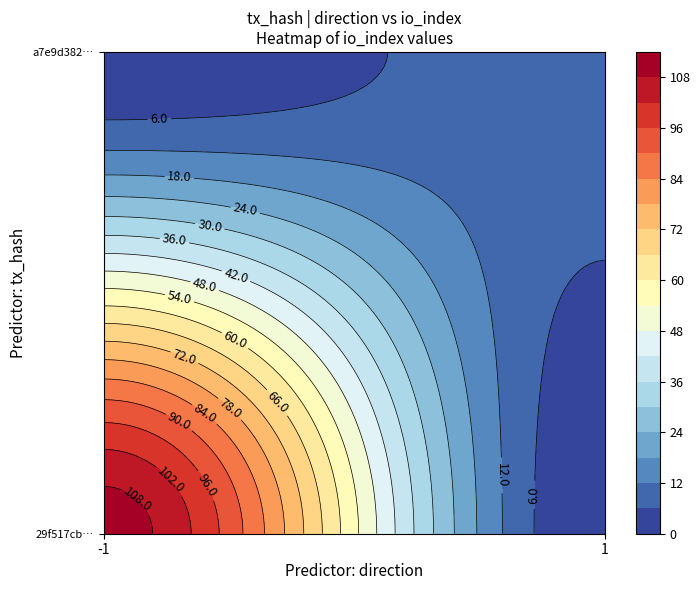

List the series in order of their overall mean, lowest first.

a7e9d38230b5ca7216b4d10a52cf79a4a6baced, 29f517cbfe51867158e893ab16809bb8215bffb